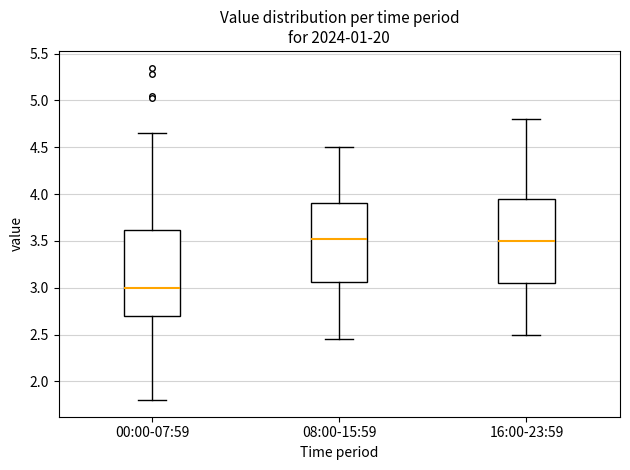

Which box's median line is the lowest?

00:00-07:59